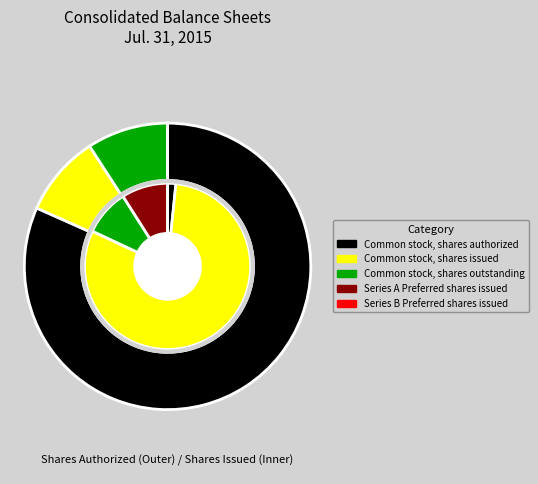

What percentage is NOT represented by Common stock, shares issued?

91.0%